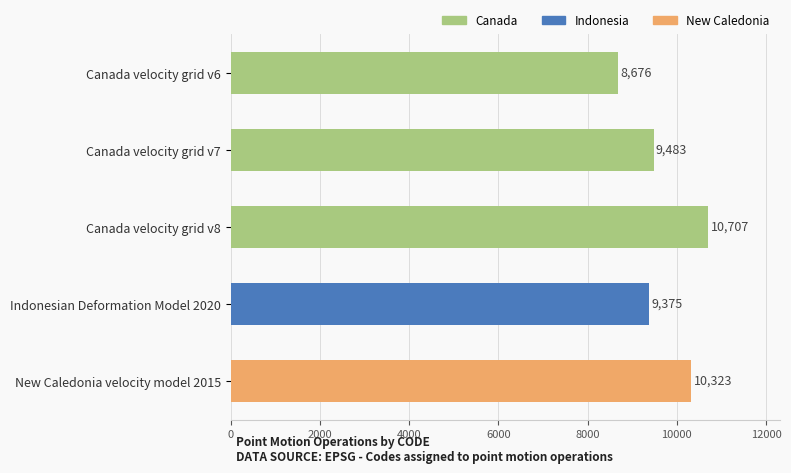

What is the value of the 4th bar from the top?

9375